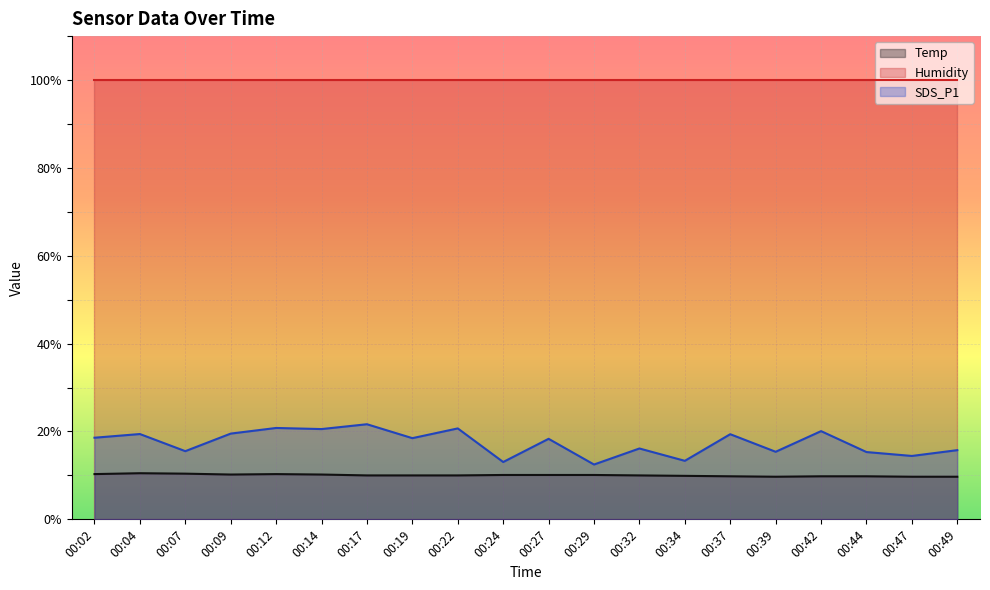

What are all the series names shown in the legend?

Temp, Humidity, SDS_P1